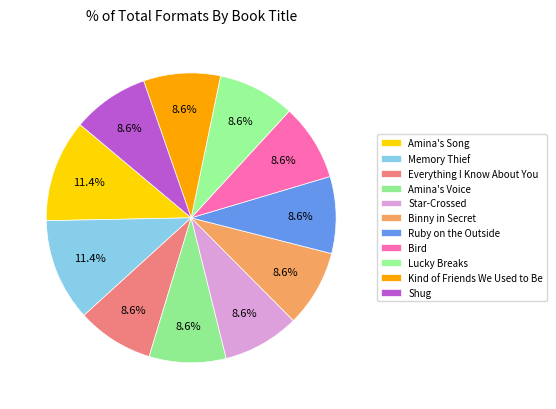

Is it true that Shug is 9% of the pie?

True